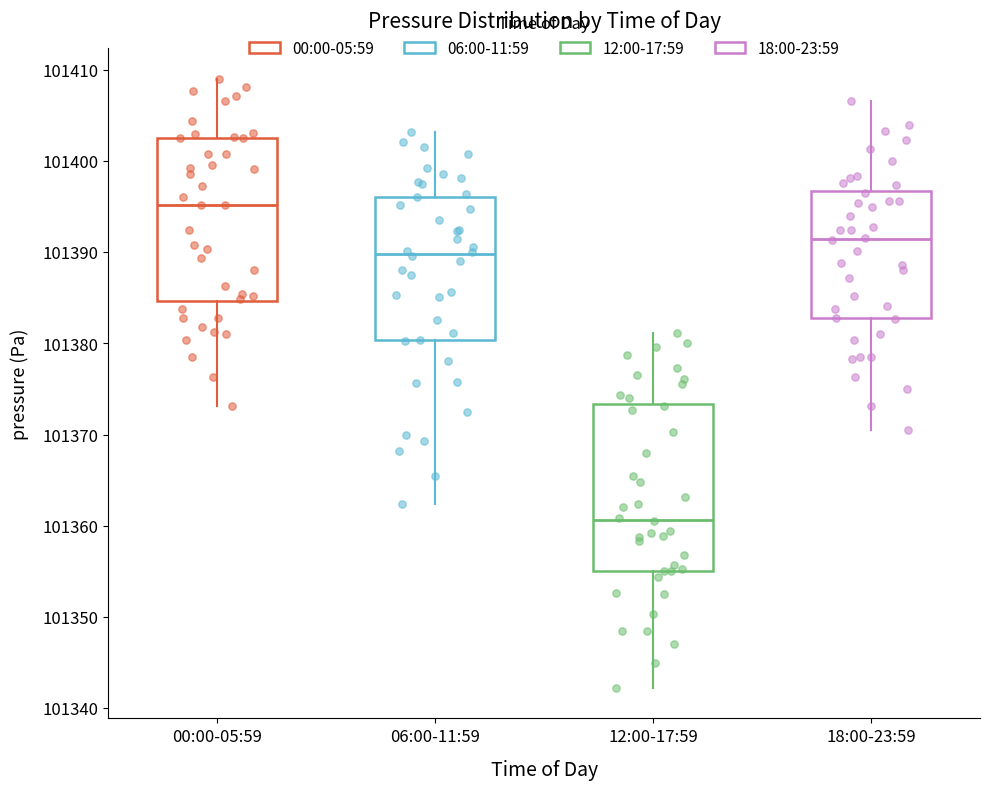

Which box's median line is the highest?

00:00-05:59